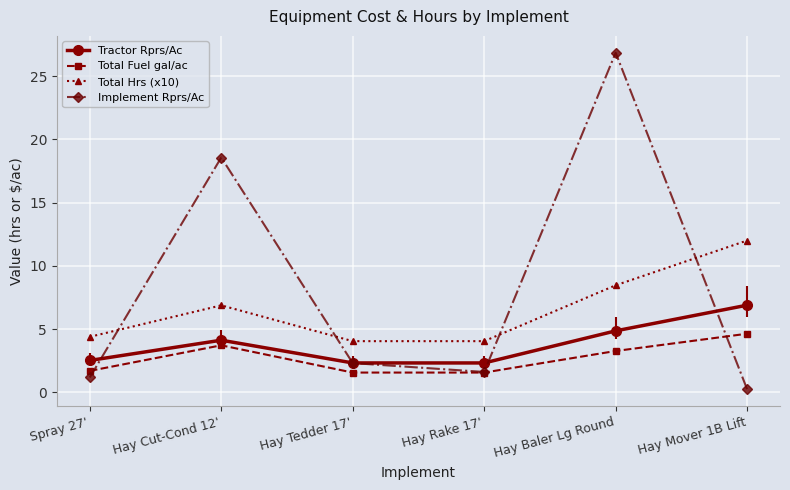

Reading left to right, transcribe all the data shown in this chart.

Tractor Rprs/Ac: 2.5	4.1	2.3	2.3	4.9	6.9
Total Fuel gal/ac: 1.7	3.7	1.6	1.6	3.3	4.6
Total Hrs (x10): 4.4	6.9	4.0	4.0	8.5	12.0
Implement Rprs/Ac: 1.2	18.6	2.3	1.6	26.8	0.2